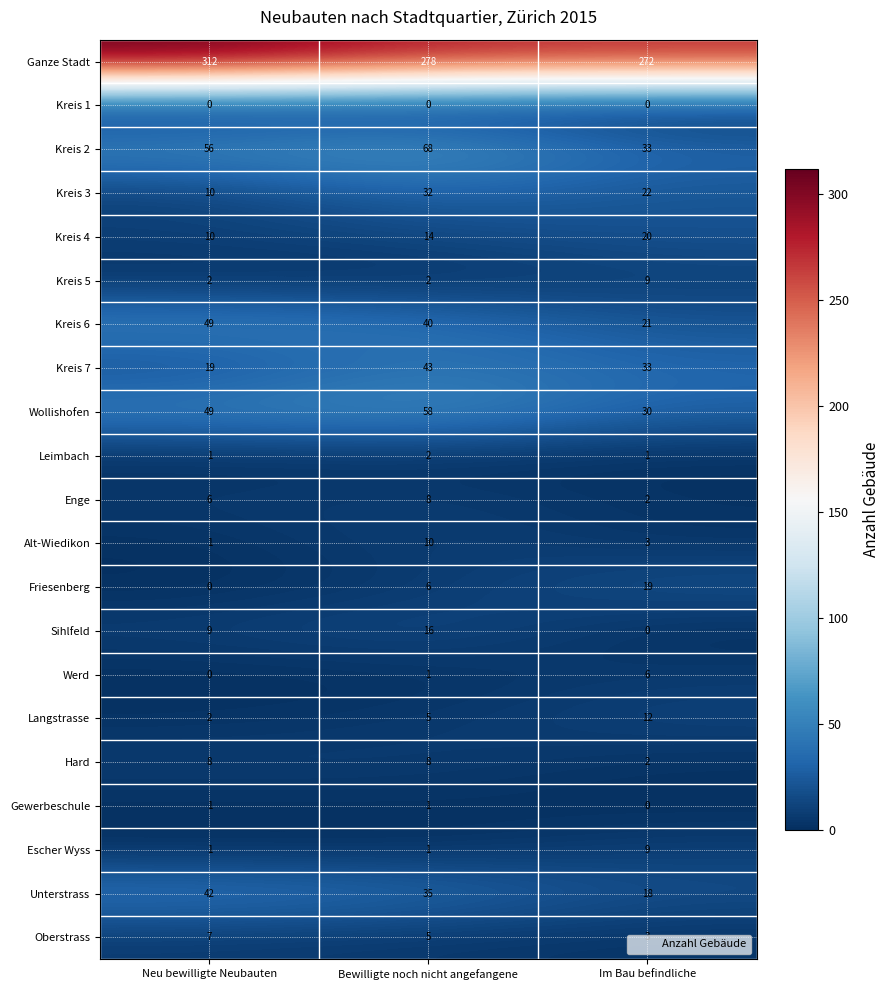

The value of Kreis 3 at Im Bau befindliche is 12. True or false?

False